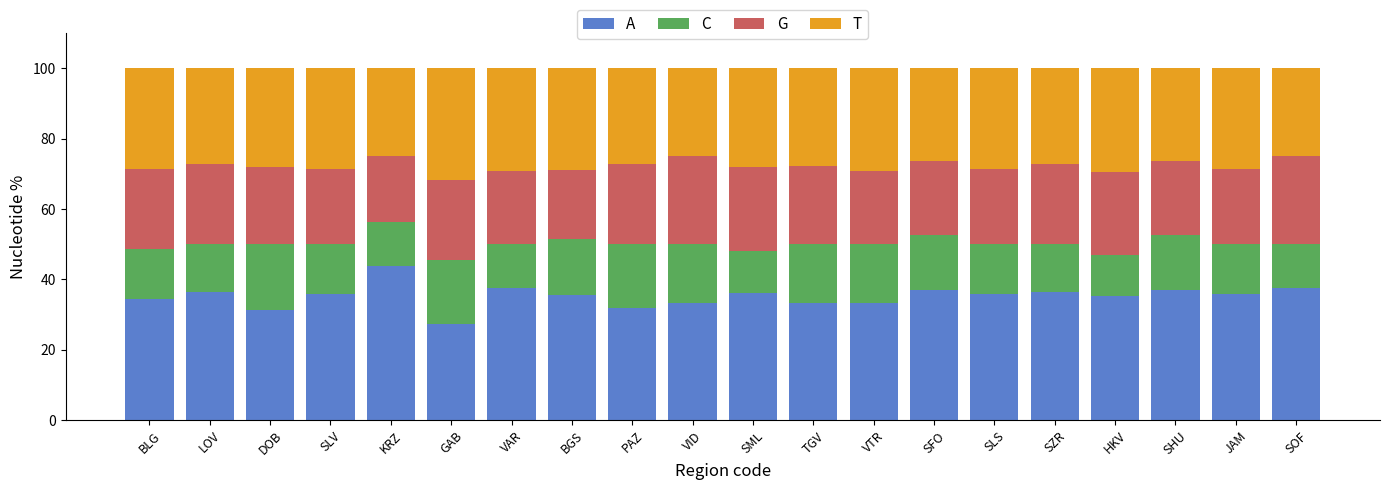

What is the total value across all series at LOV?

100.0